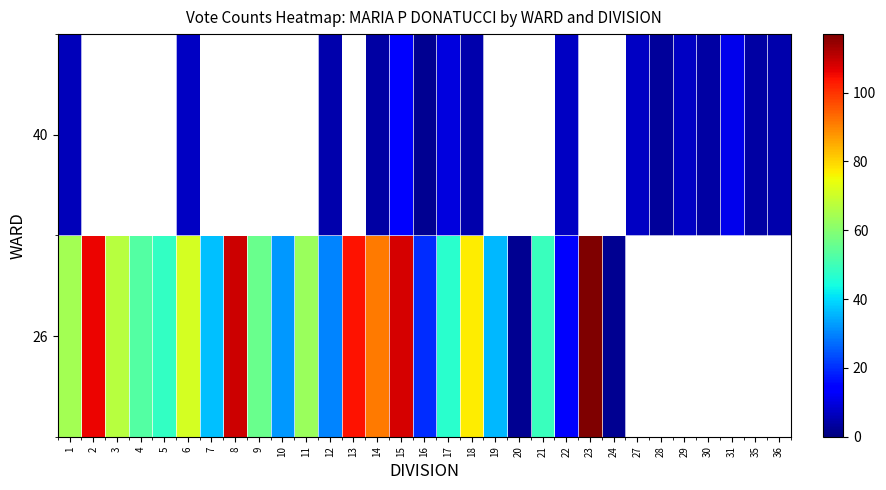

At which label does row_1 first exceed 5?

1